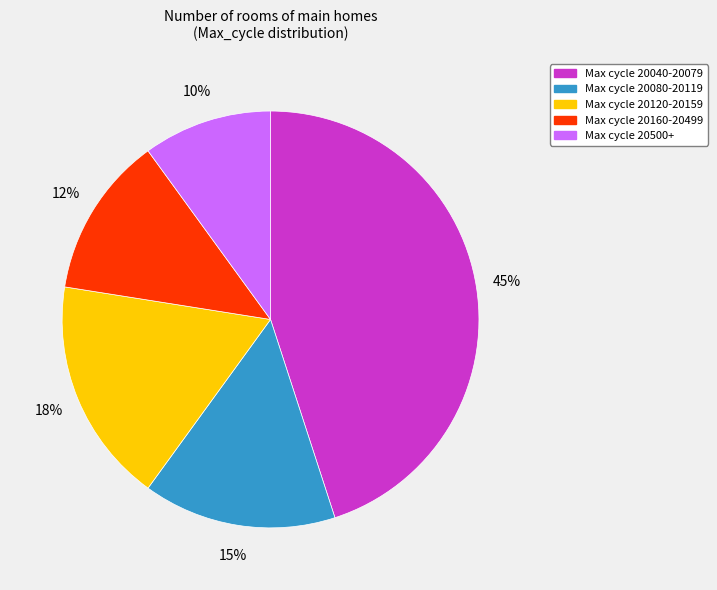

Is it true that Max cycle 20160-20499 is 12% of the pie?

True